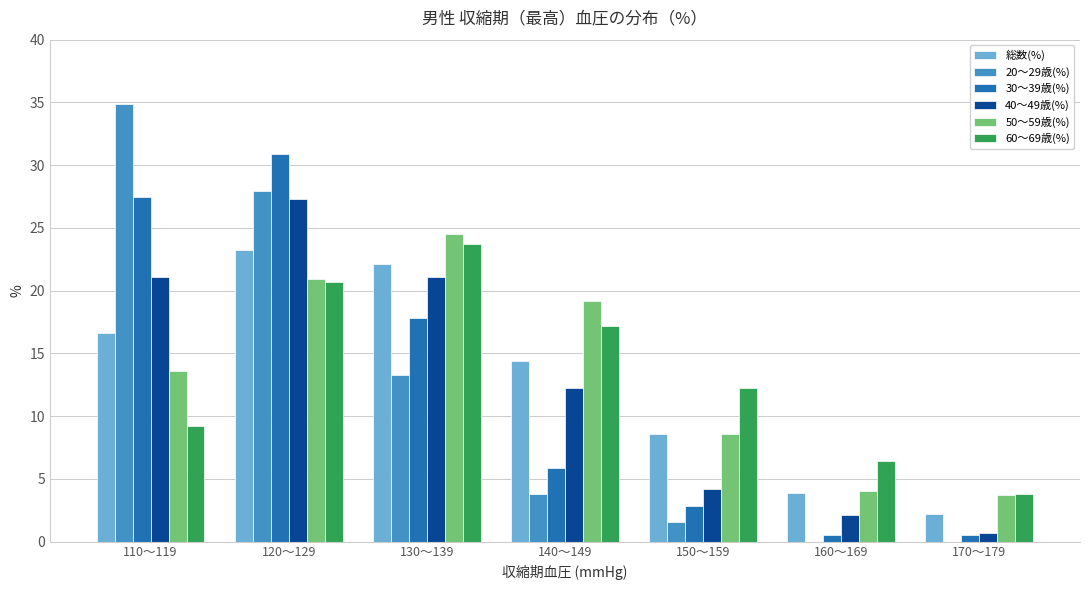

Reading left to right, extract all data points from this chart.

総数(%): 110～119=16.6	120～129=23.2	130～139=22.1	140～149=14.4	150～159=8.6	160～169=3.9	170～179=2.2
20～29歳(%): 110～119=34.9	120～129=27.9	130～139=13.3	140～149=3.8	150～159=1.6	160～169=0.0	170～179=0.0
30～39歳(%): 110～119=27.5	120～129=30.9	130～139=17.8	140～149=5.9	150～159=2.8	160～169=0.5	170～179=0.5
40～49歳(%): 110～119=21.1	120～129=27.3	130～139=21.1	140～149=12.2	150～159=4.2	160～169=2.1	170～179=0.7
50～59歳(%): 110～119=13.6	120～129=20.9	130～139=24.5	140～149=19.2	150～159=8.6	160～169=4.0	170～179=3.7
60～69歳(%): 110～119=9.2	120～129=20.7	130～139=23.7	140～149=17.2	150～159=12.2	160～169=6.4	170～179=3.8